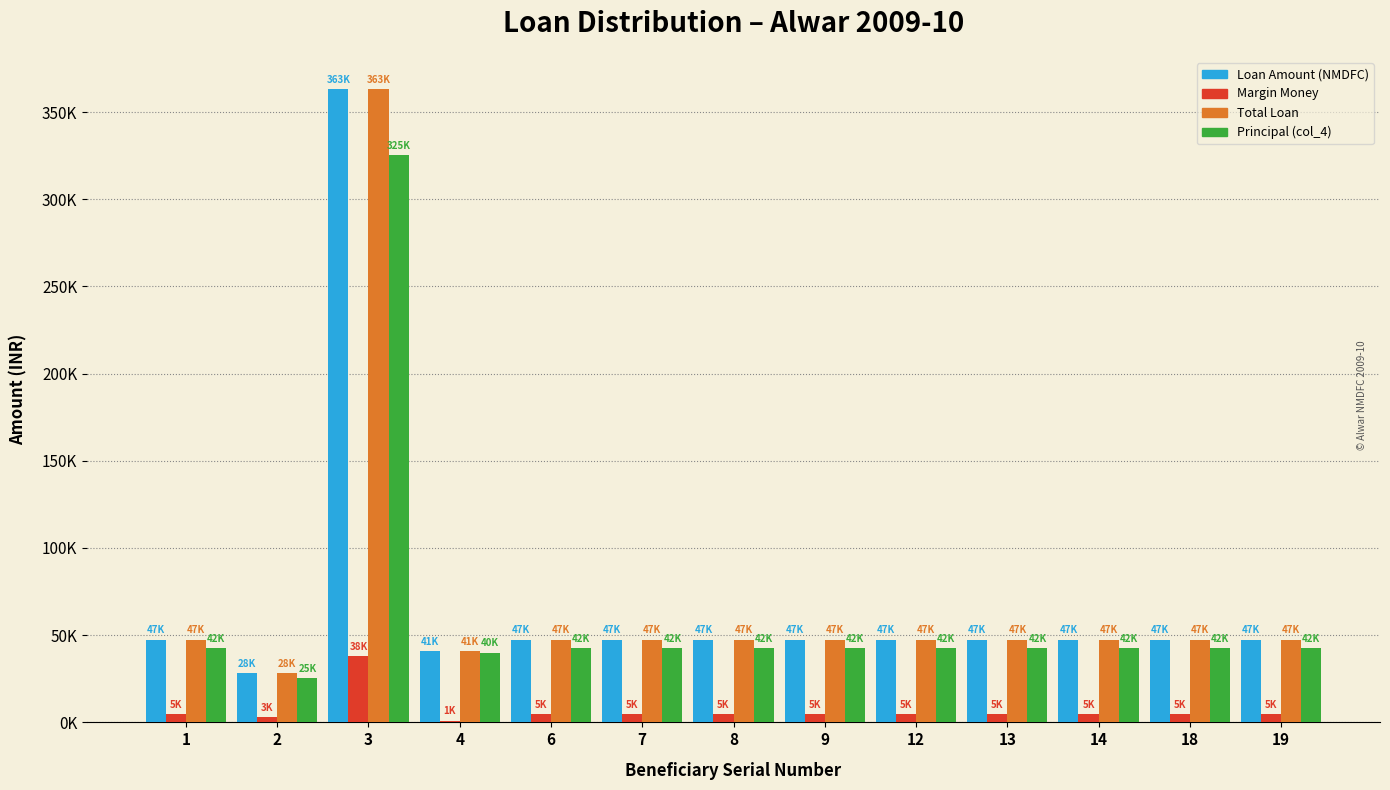

Reading left to right, extract all data points from this chart.

Loan Amount (NMDFC): 47500	28500	363375	41000	47500	47500	47500	47500	47500	47500	47500	47500	47500
Margin Money: 5000	3000	38250	1000	5000	5000	5000	5000	5000	5000	5000	5000	5000
Total Loan: 47500	28500	363375	41000	47500	47500	47500	47500	47500	47500	47500	47500	47500
Principal (col_4): 42500	25500	325125	40000	42500	42500	42500	42500	42500	42500	42500	42500	42500